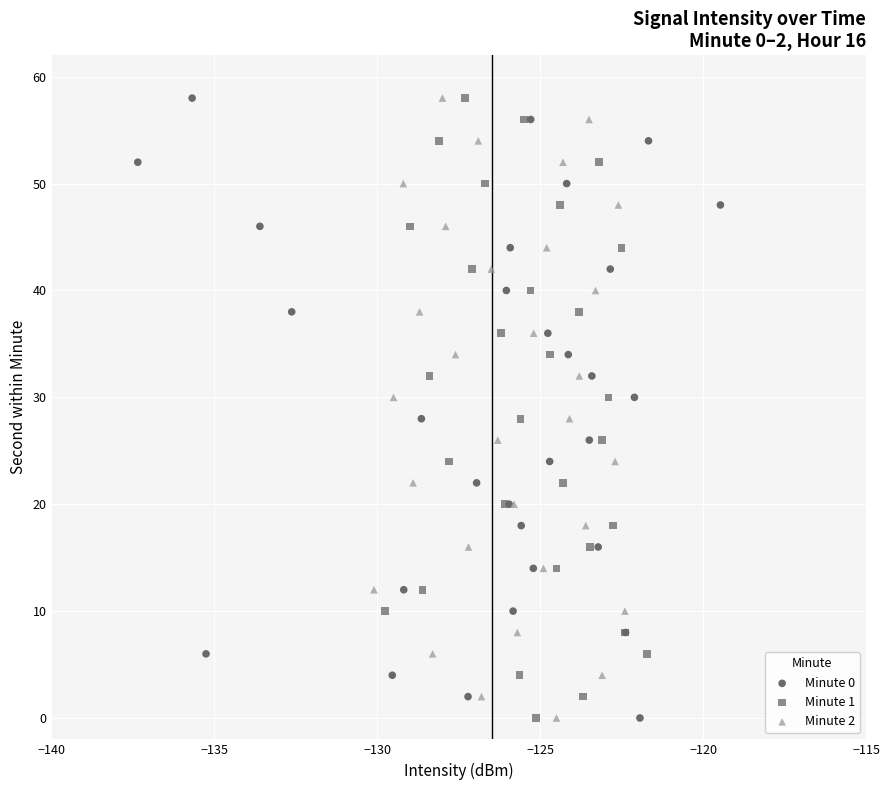

What are all the series names shown in the legend?

Minute 0, Minute 1, Minute 2